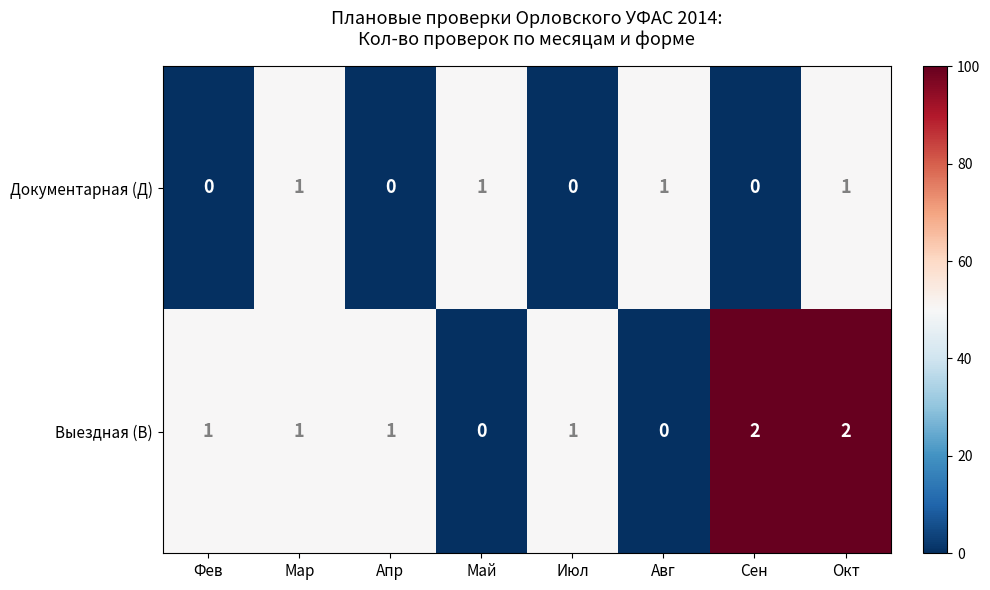

True or false: Документарная (Д) has a value of 2 at Окт.

False